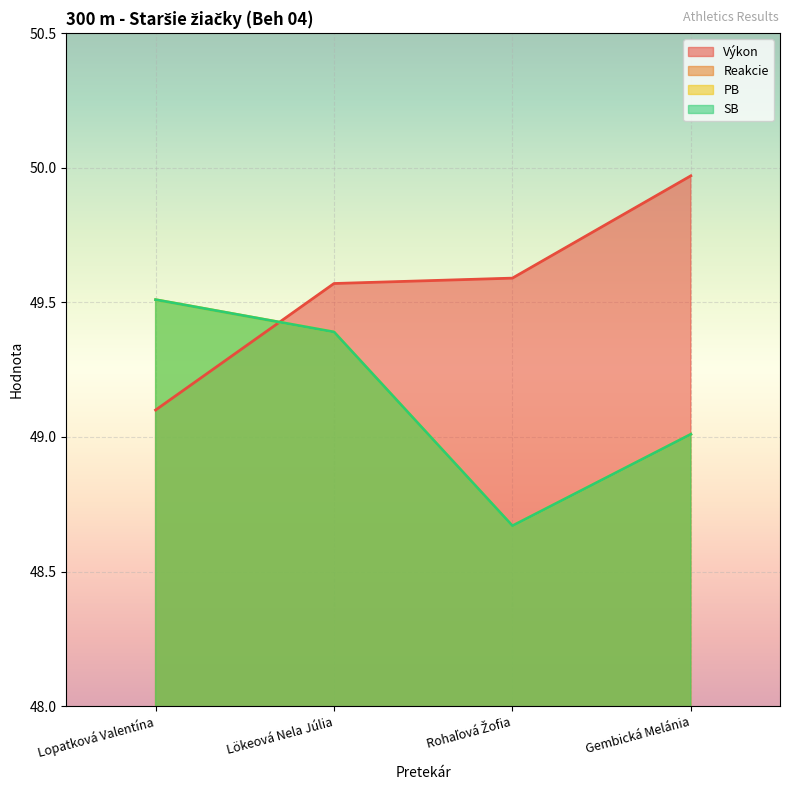

How many interior local valleys does the SB series have?

1